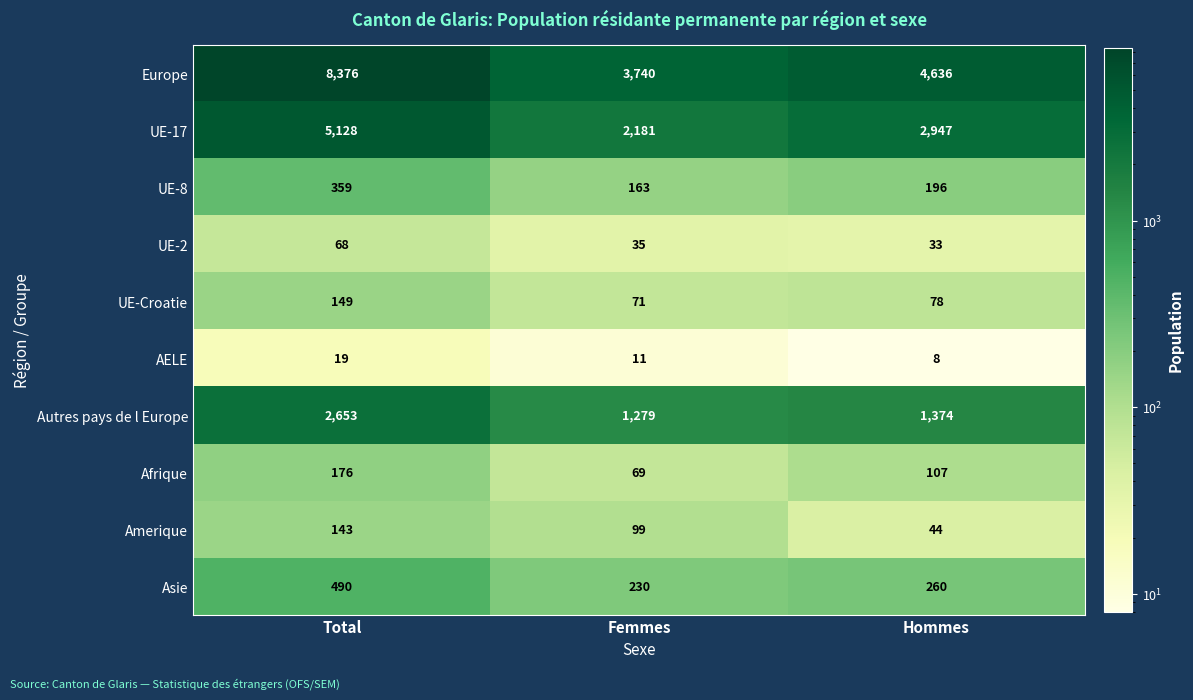

At Femmes, list the series in order from smallest to largest.

AELE, UE-2, Afrique, UE-Croatie, Amerique, UE-8, Asie, Autres pays de l Europe, UE-17, Europe